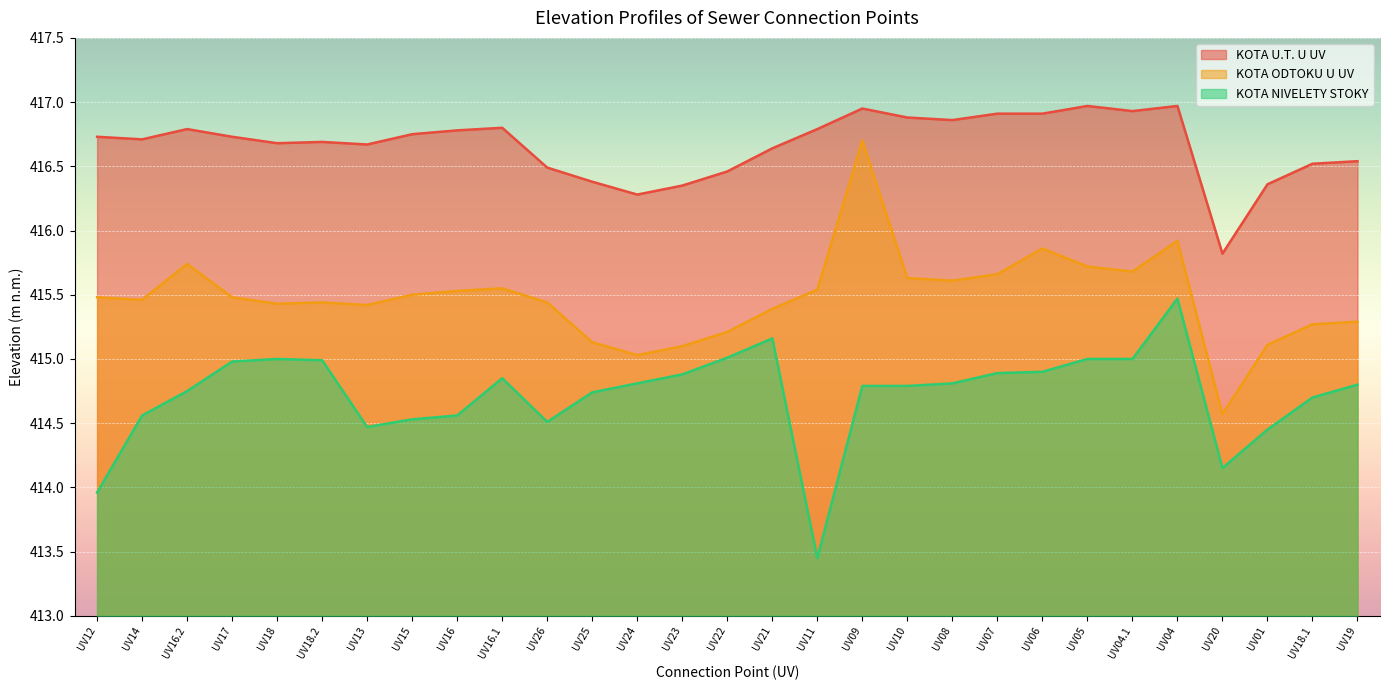

What is the value of the KOTA NIVELETY STOKY point at the 1st from the left?

414.0